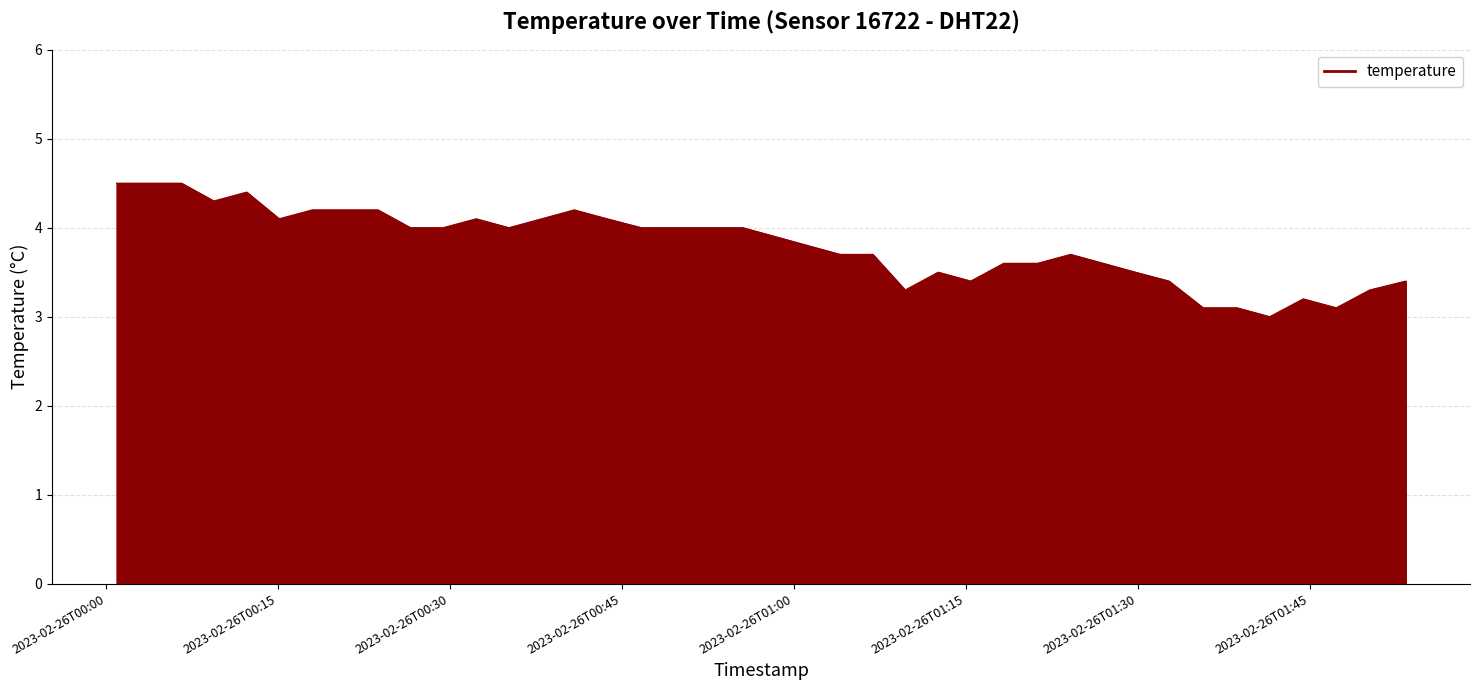

What is the difference between the maximum and minimum values?

1.5